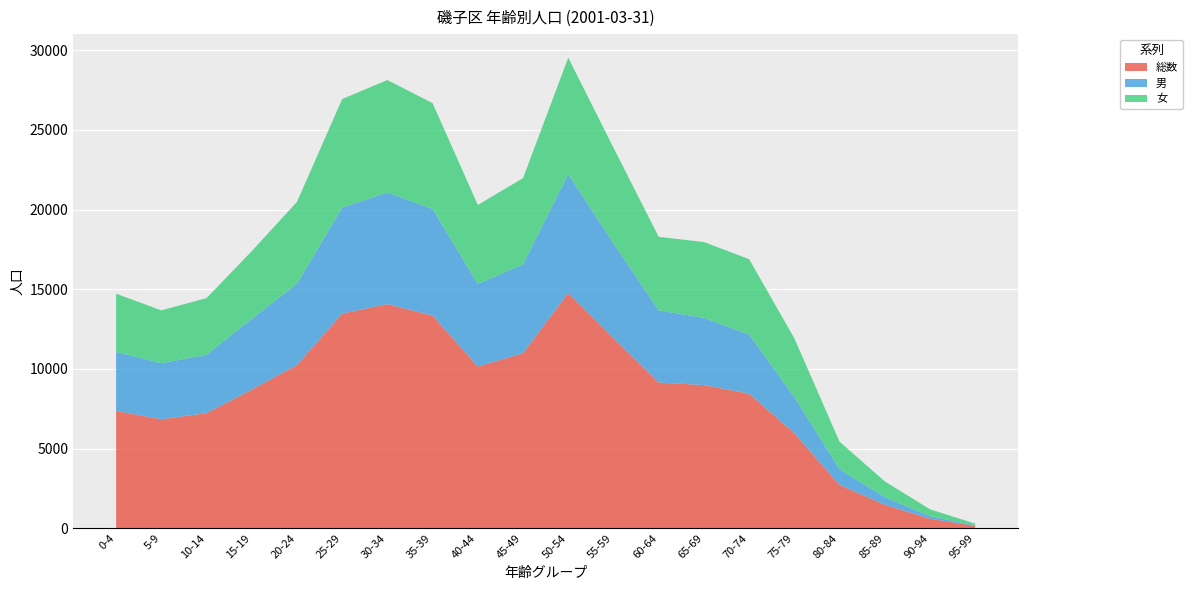

Reading right to left, extract all data points from this chart.

総数: 141	594	1469	2715	5959	8443	8981	9143	11941	14767	10986	10144	13337	14065	13468	10241	8695	7221	6836	7359
男: 31	162	481	981	2282	3709	4218	4530	5942	7456	5571	5189	6700	7005	6658	5103	4443	3666	3518	3708
女: 110	432	988	1734	3677	4734	4763	4613	5999	7311	5415	4955	6637	7060	6810	5138	4252	3555	3318	3651